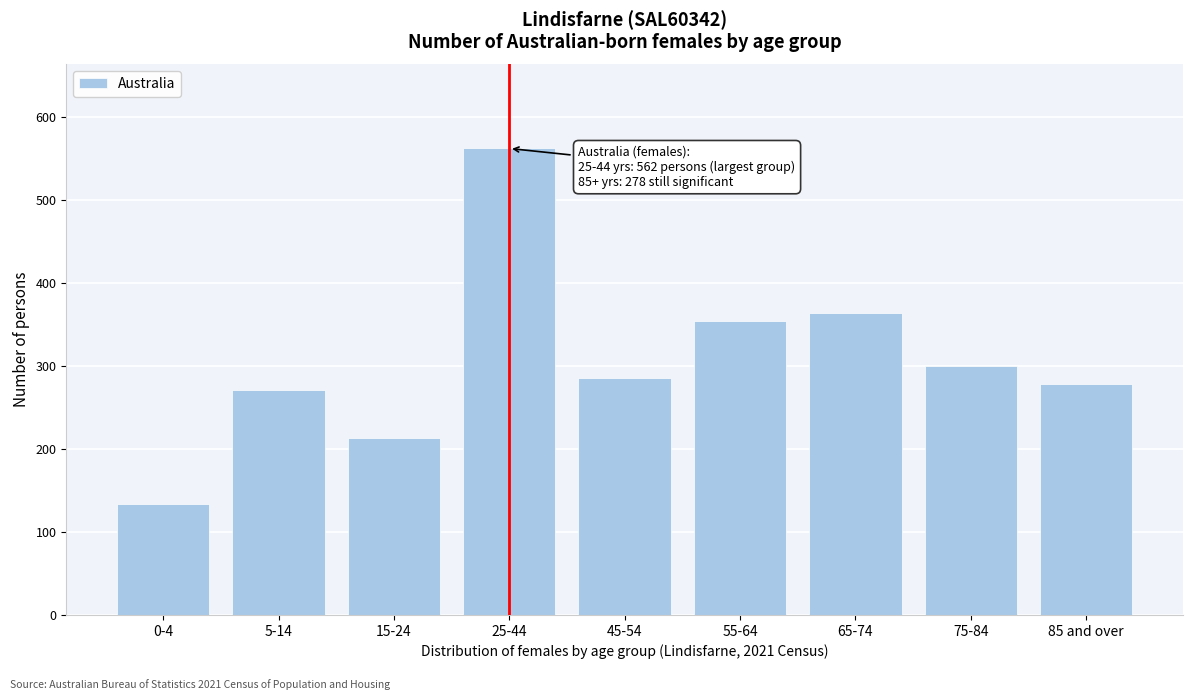

Reading left to right, extract all data points from this chart.

134	271	213	562	286	354	364	300	278